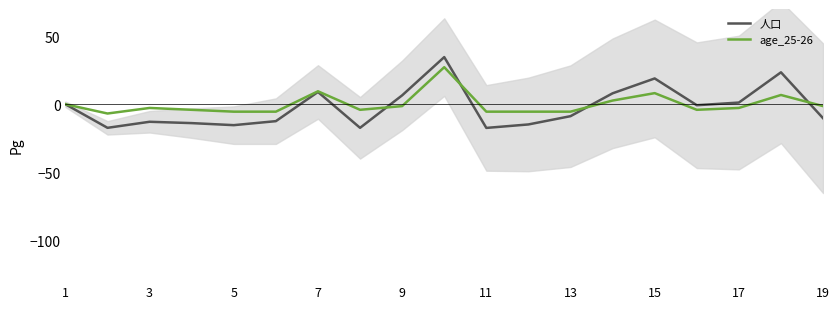

How many lines are shown in the chart?

2